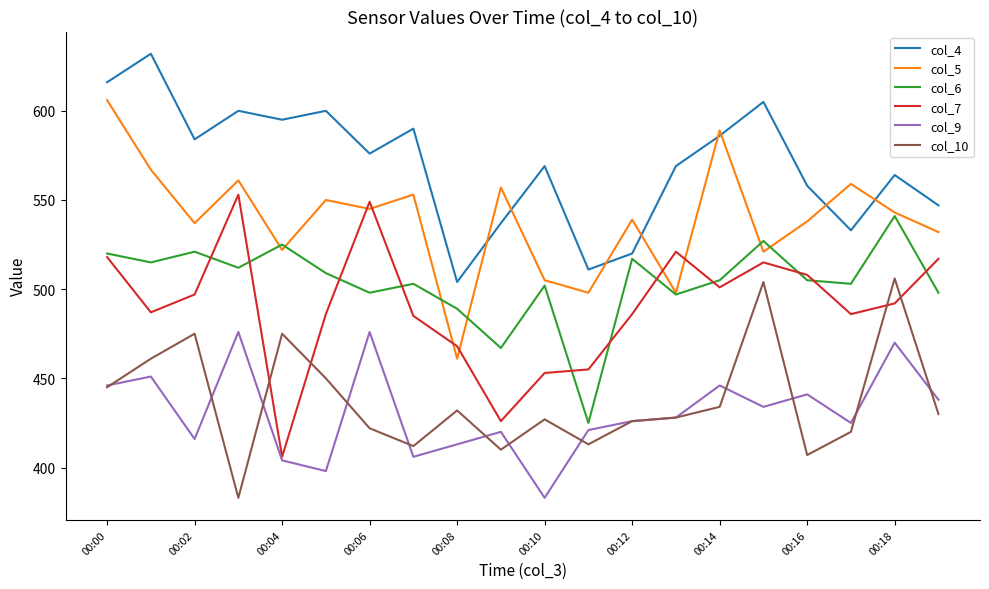

Which series has the largest total across all categories?

col_4